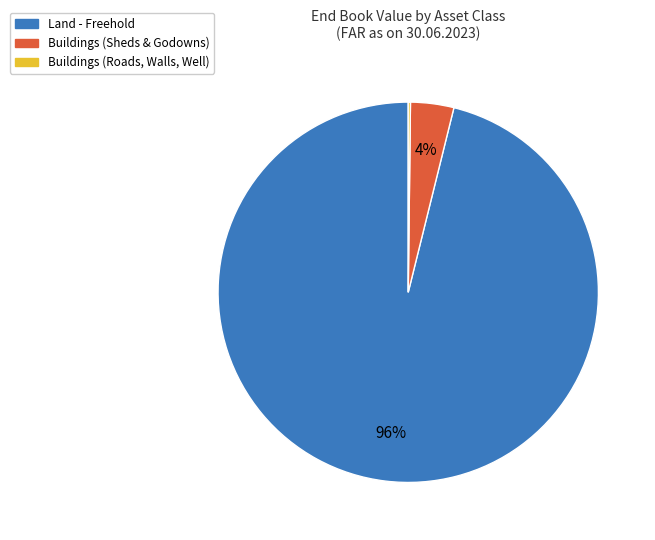

To the nearest percent, what portion does Land - Freehold represent?

96%